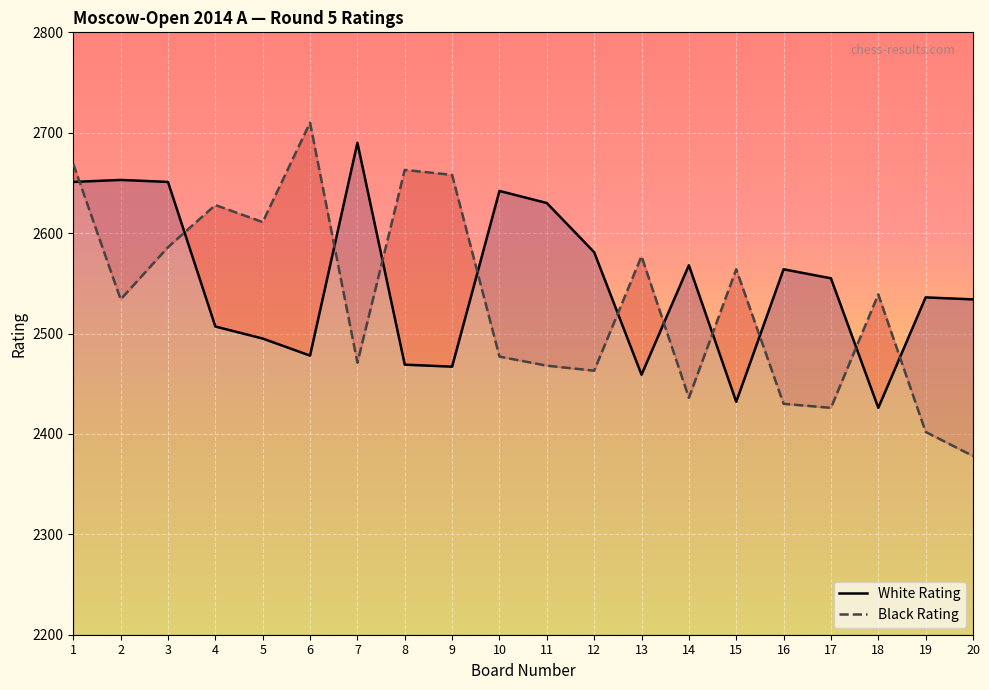

At 1, list the series in order from smallest to largest.

White Rating, Black Rating